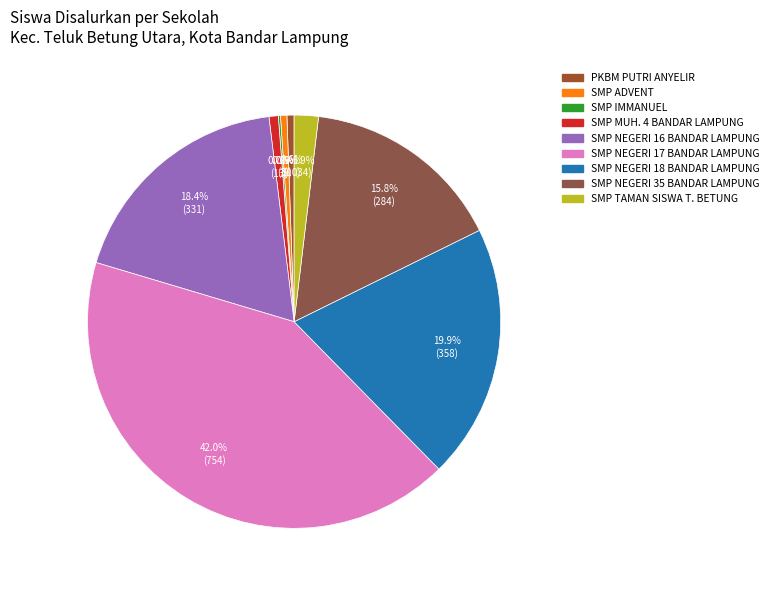

To the nearest percent, what portion does SMP NEGERI 17 BANDAR LAMPUNG represent?

42%